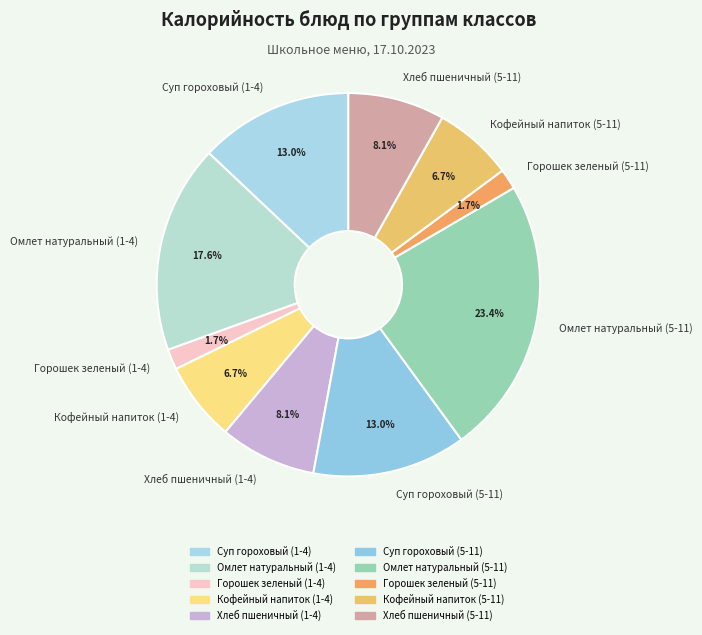

To the nearest percent, what percentage of the pie is Хлеб пшеничный (5-11)?

8%